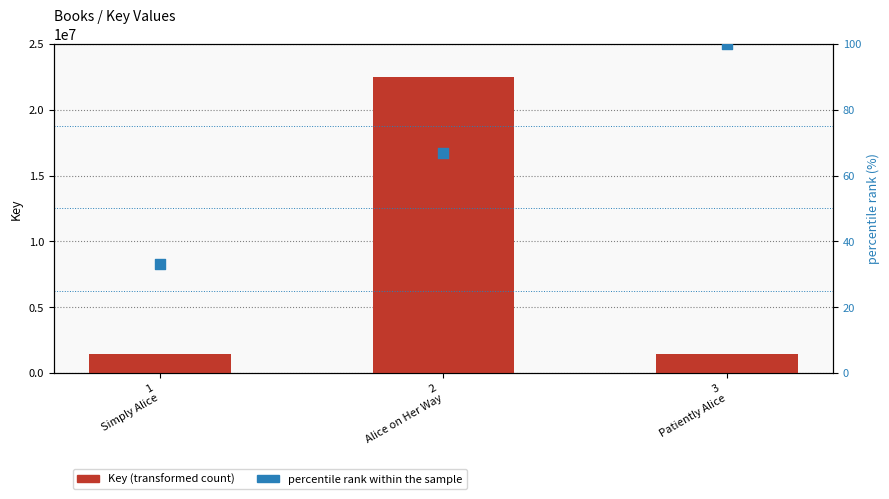

Which series reaches the minimum Y coordinate?

percentile rank within the sample